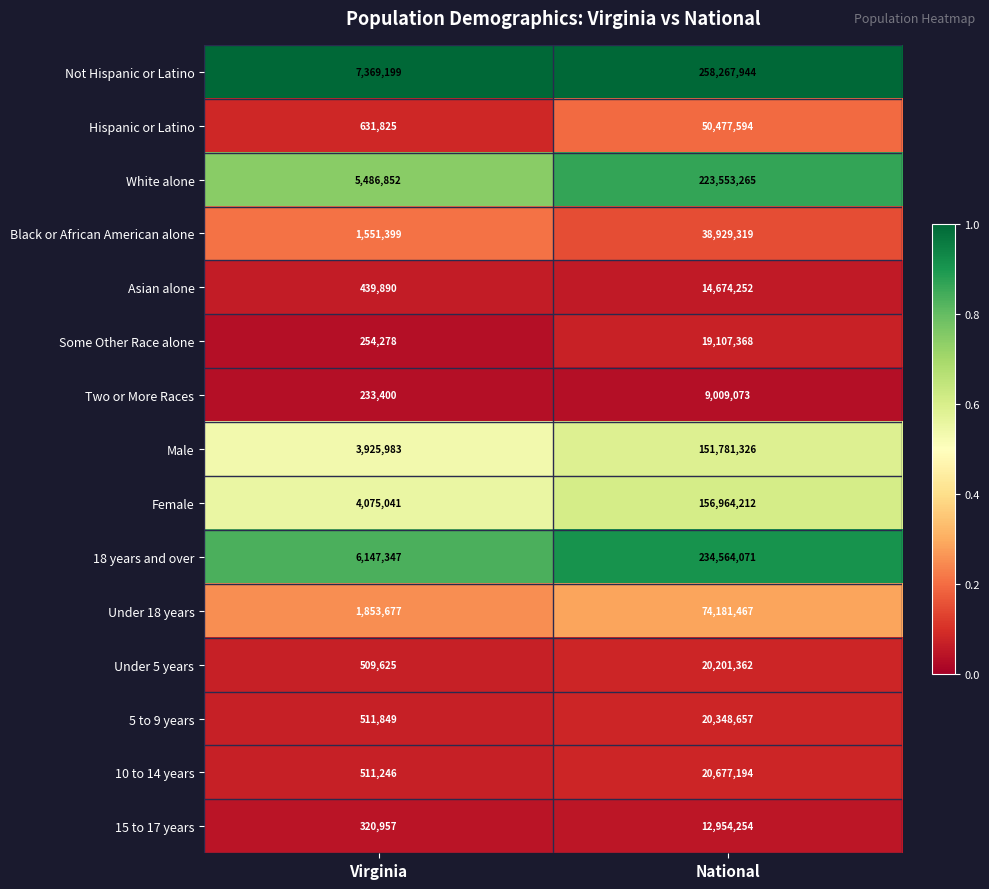

Between Virginia and National, which series saw the biggest shift?

Not Hispanic or Latino